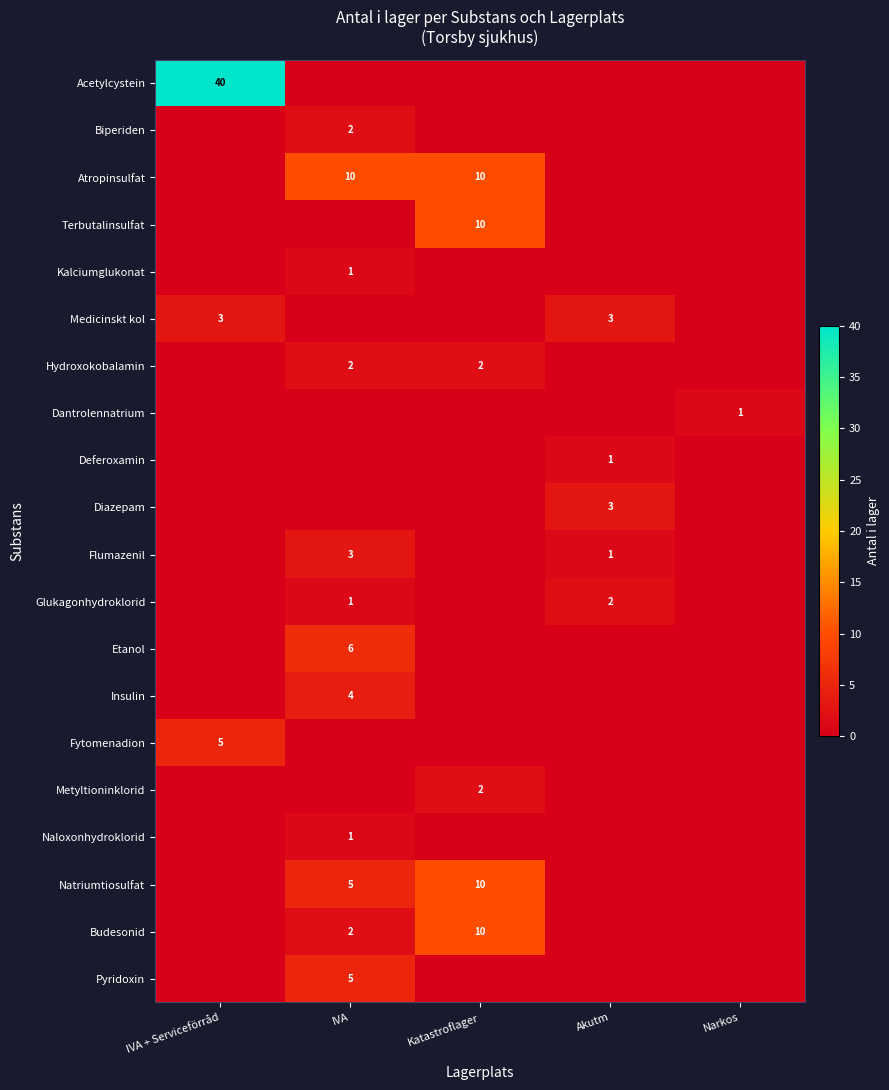

Reading left to right, what are all the values shown in this chart?

Acetylcystein: 40	0	0	0	0
Biperiden: 0	2	0	0	0
Atropinsulfat: 0	10	10	0	0
Terbutalinsulfat: 0	0	10	0	0
Kalciumglukonat: 0	1	0	0	0
Medicinskt kol: 3	0	0	3	0
Hydroxokobalamin: 0	2	2	0	0
Dantrolennatrium: 0	0	0	0	1
Deferoxamin: 0	0	0	1	0
Diazepam: 0	0	0	3	0
Flumazenil: 0	3	0	1	0
Glukagonhydroklorid: 0	1	0	2	0
Etanol: 0	6	0	0	0
Insulin: 0	4	0	0	0
Fytomenadion: 5	0	0	0	0
Metyltioninklorid: 0	0	2	0	0
Naloxonhydroklorid: 0	1	0	0	0
Natriumtiosulfat: 0	5	10	0	0
Budesonid: 0	2	10	0	0
Pyridoxin: 0	5	0	0	0